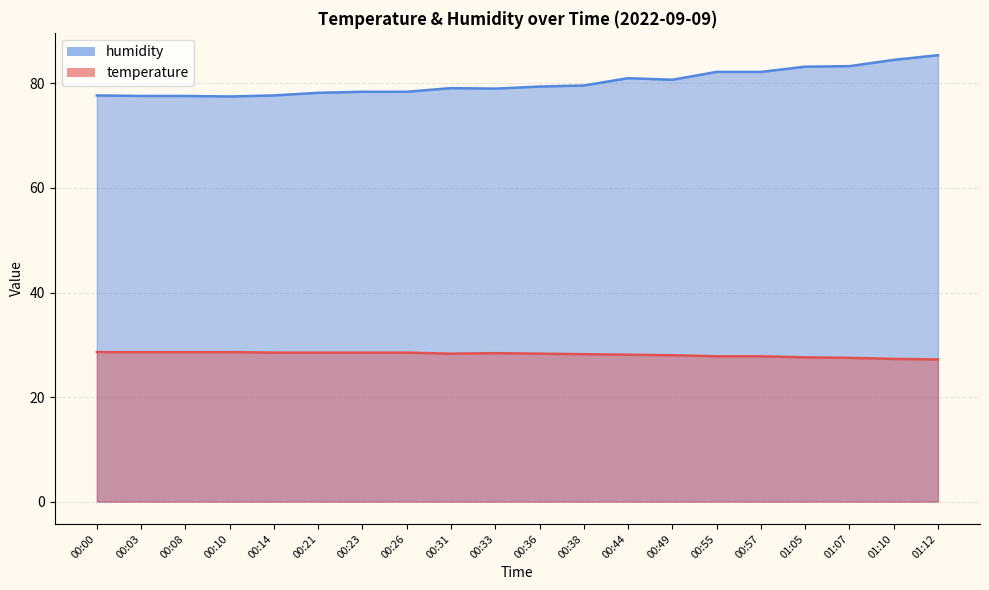

How many interior local valleys does the temperature series have?

1